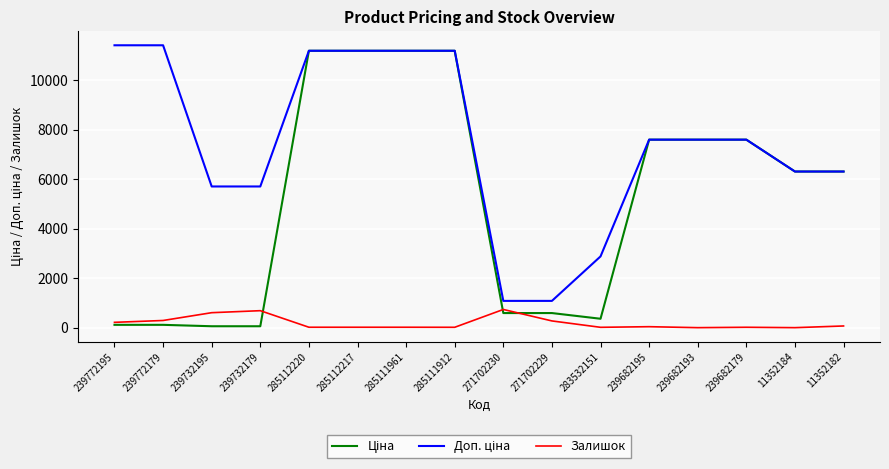

Rank the series by their average value, from lowest to highest.

Залишок, Ціна, Доп. ціна